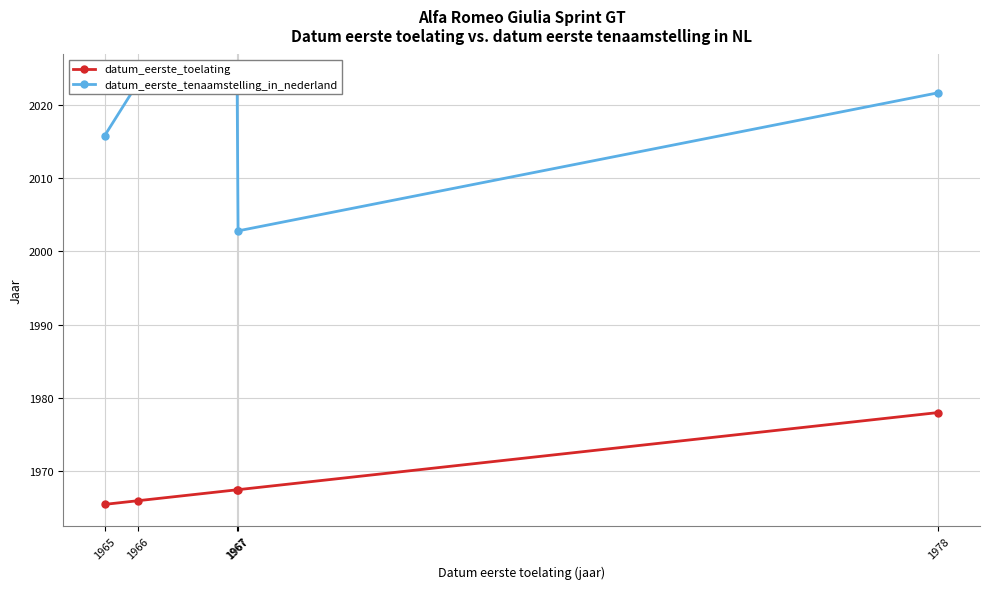

What is the difference between the second highest and minimum values in the datum_eerste_toelating series?

2.0